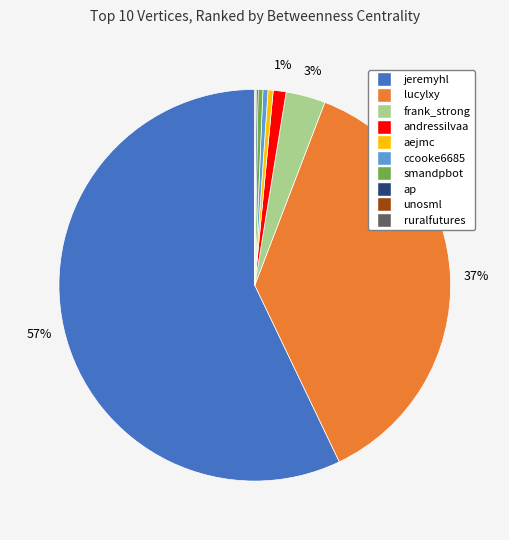

What is the largest slice in the pie chart?

jeremyhl